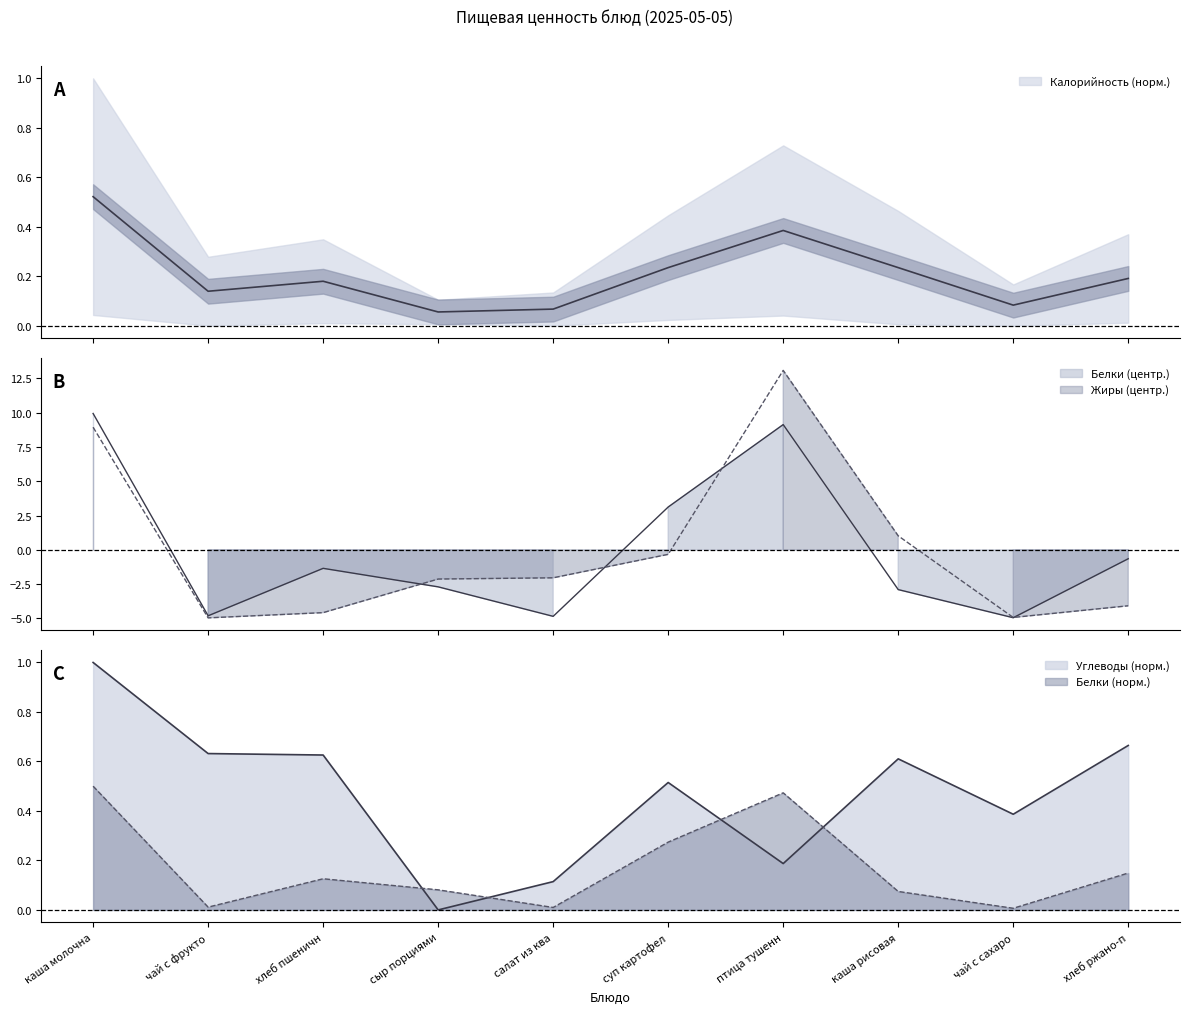

Rank the categories by Белки value from lowest to highest.

чай с сахаро, салат из ква, чай с фрукто, каша рисовая, сыр порциями, хлеб пшеничн, хлеб ржано-п, суп картофел, птица тушенн, каша молочна